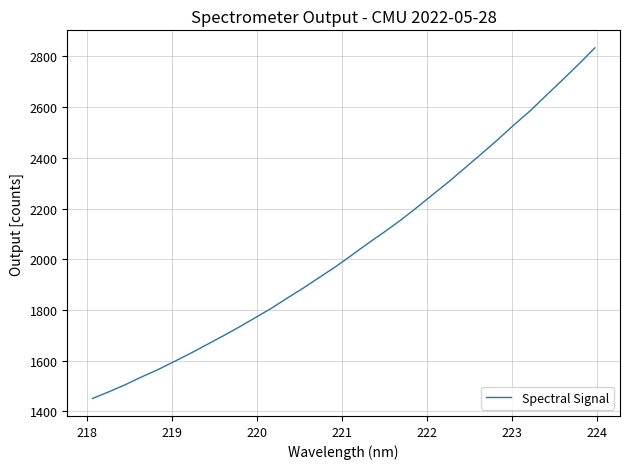

What is the difference between the maximum and minimum values?

1382.6